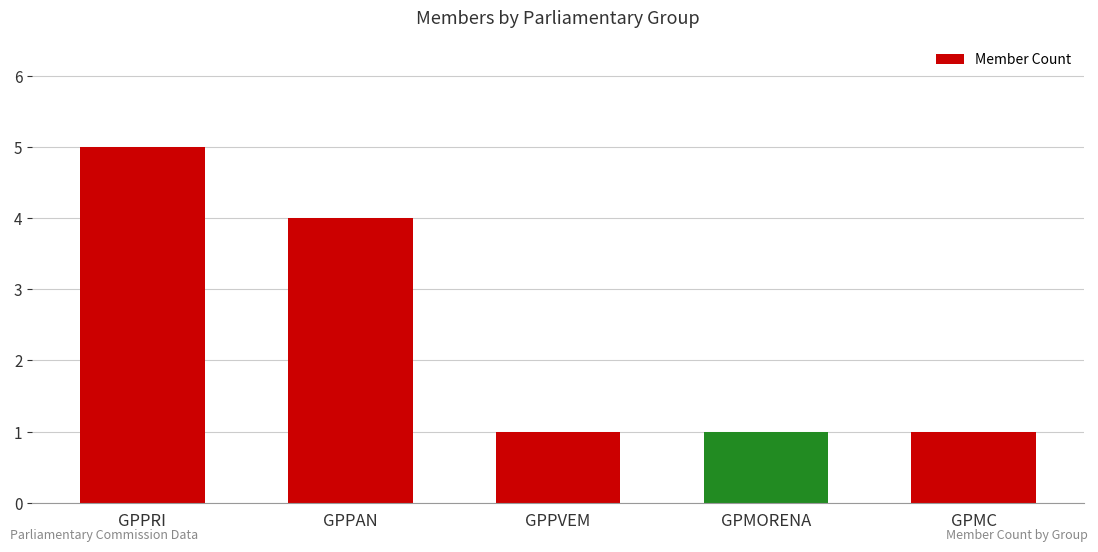

Reading left to right, extract all data points from this chart.

5	4	1	1	1